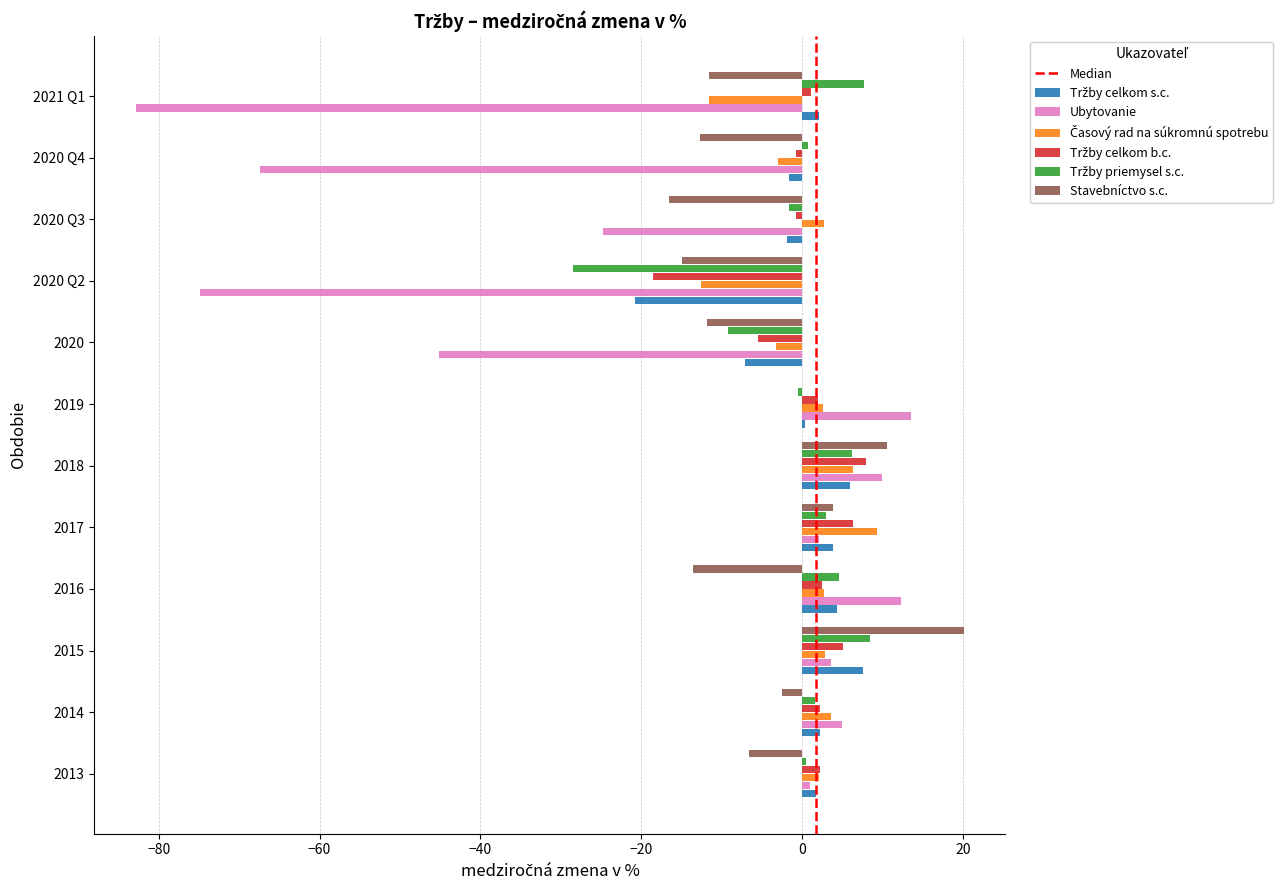

How many values in Ubytovanie are above zero?

7